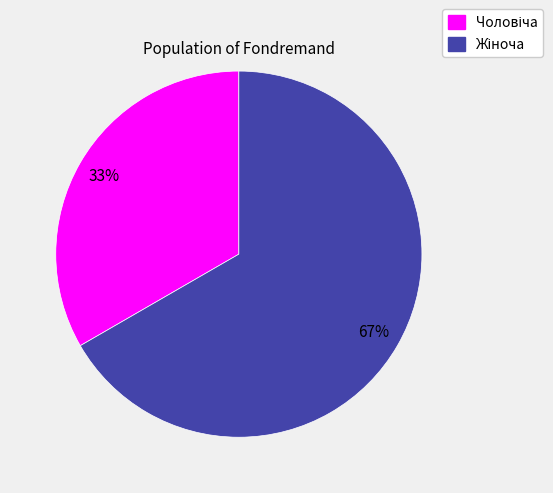

Count the number of slices in the pie.

2